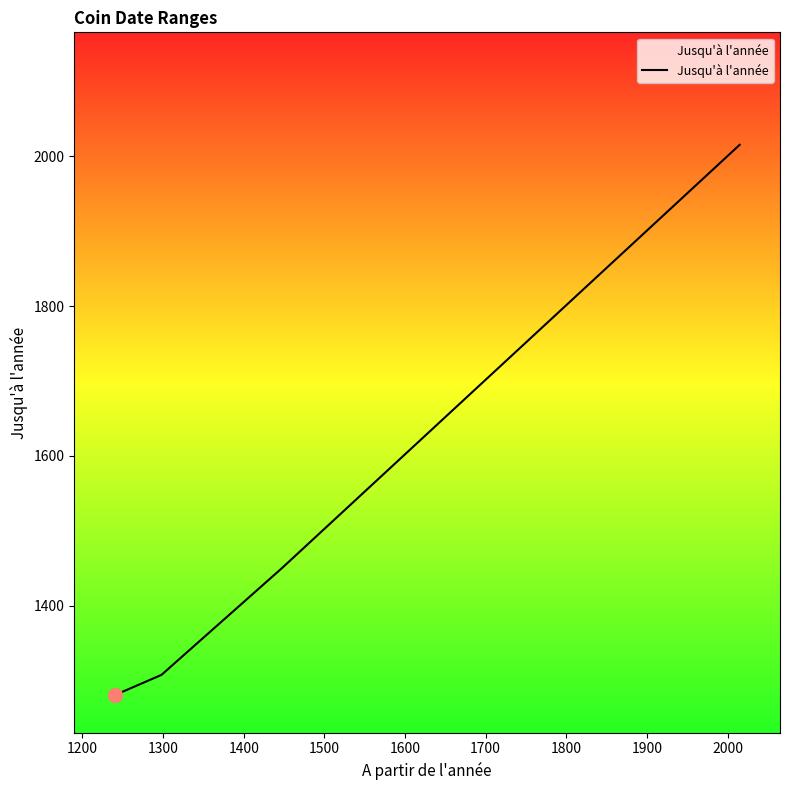

What is the value of the 5th point from the left?

1451